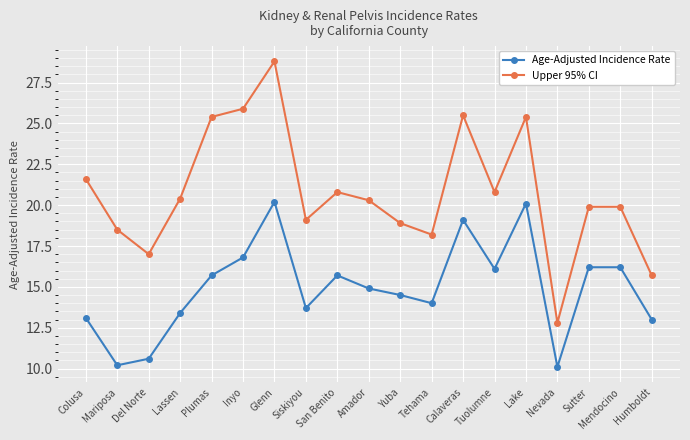

True or false: Upper 95% CI and Age-Adjusted Incidence Rate cross at least once.

False